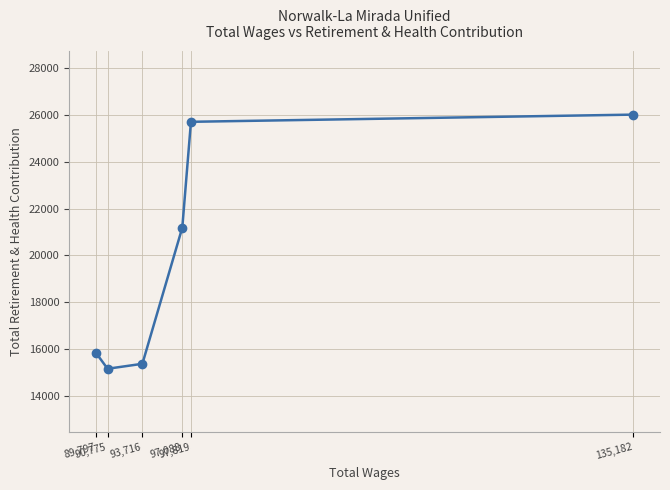

At which label is the value closest to 20585?

97,088